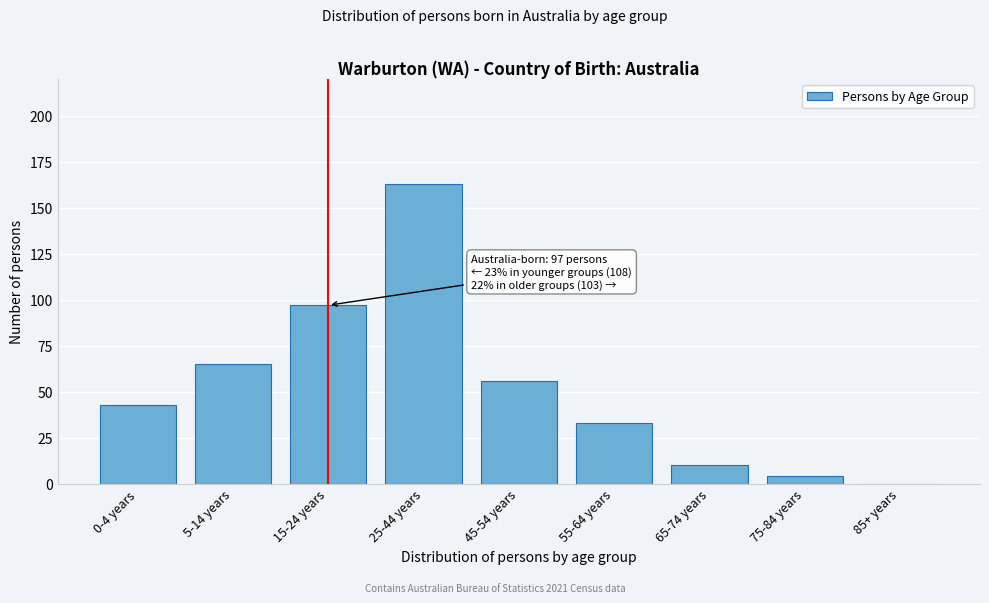

Reading left to right, transcribe all the data shown in this chart.

0-4 years=43	5-14 years=65	15-24 years=97	25-44 years=163	45-54 years=56	55-64 years=33	65-74 years=10	75-84 years=4	85+ years=0